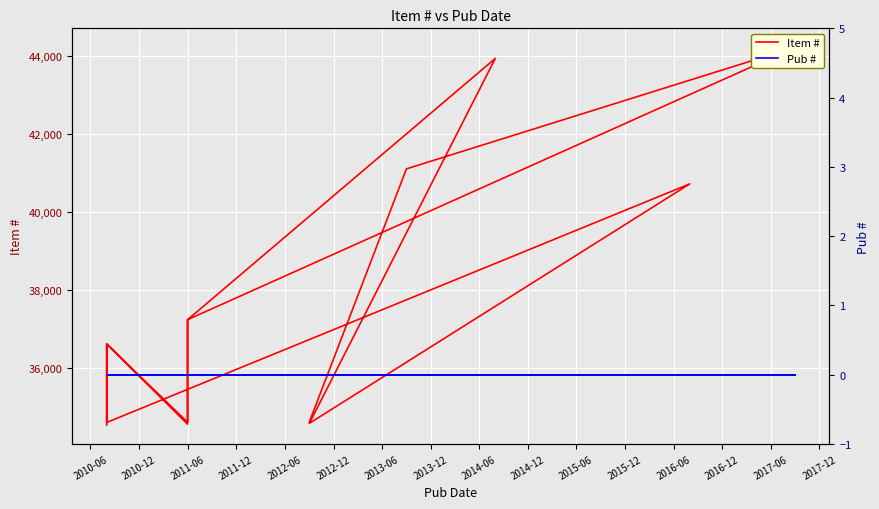

True or false: Item # and Pub # cross at least once.

False